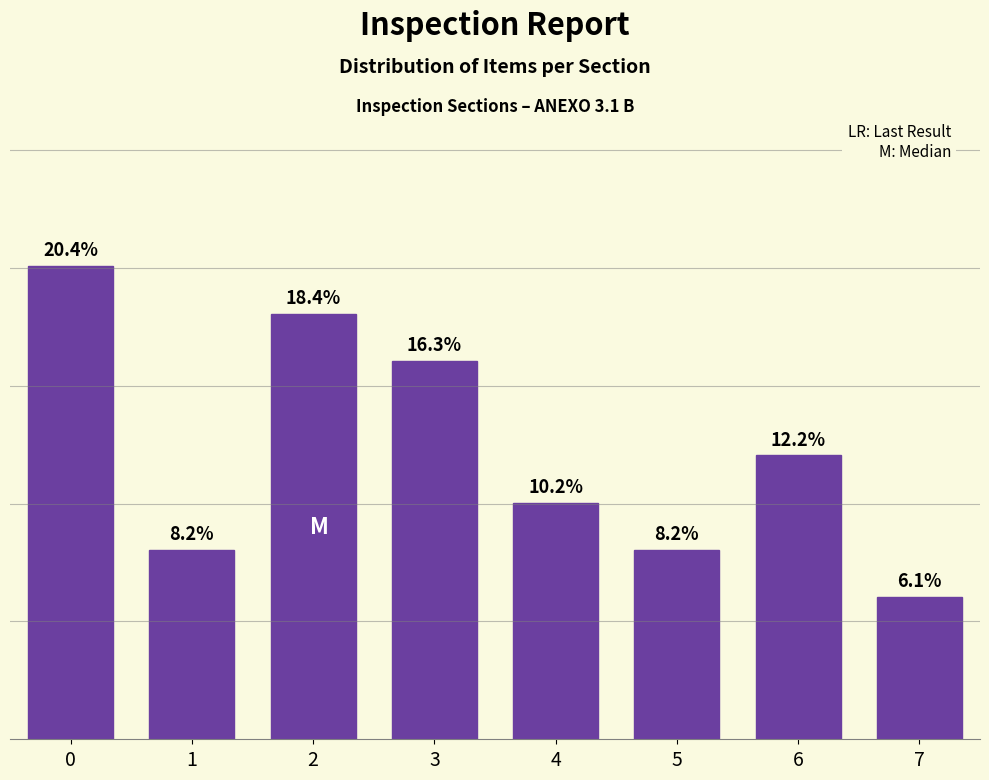

Are the bars horizontal?

No